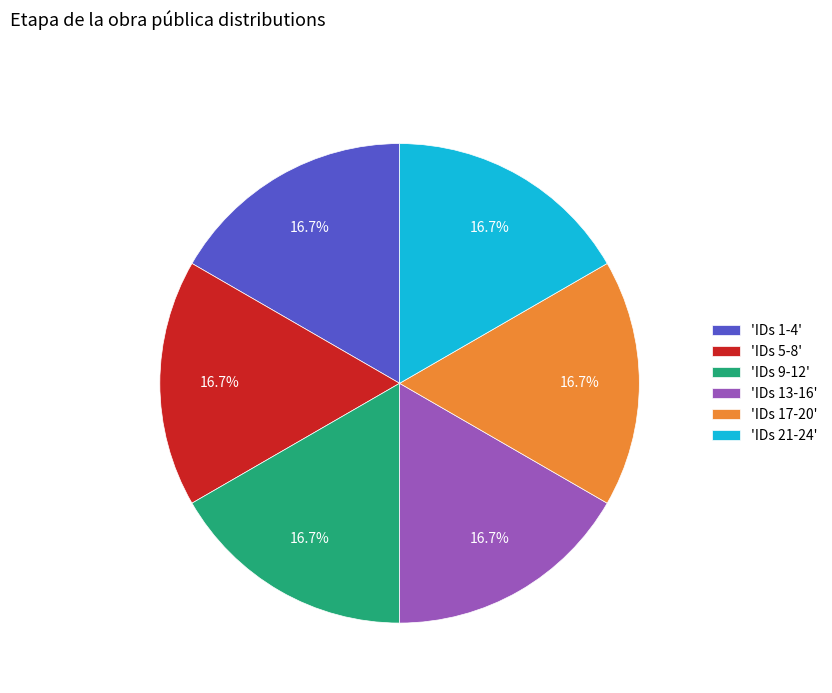

How much of the chart is everything except 'IDs 9-12'?

83.3%